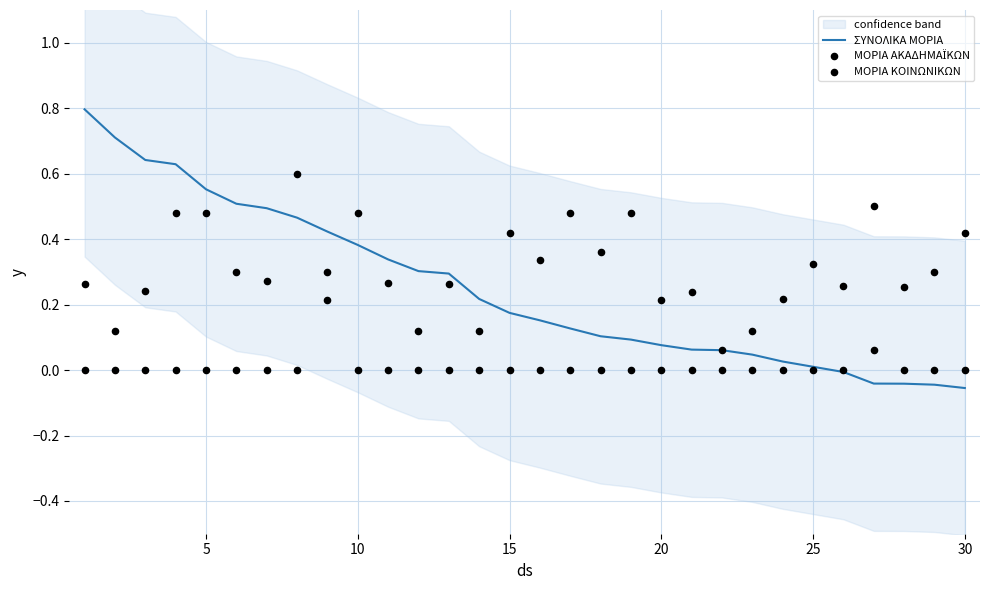

Is the value of ΜΟΡΙΑ ΑΚΑΔΗΜΑΪΚΩΝ at 5 greater than the value of ΣΥΝΟΛΙΚΑ ΜΟΡΙΑ at 25?

No